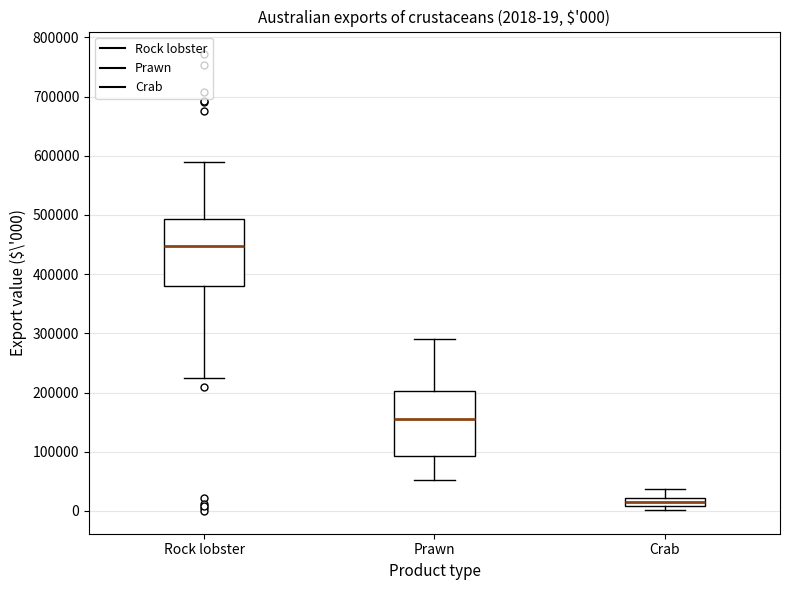

Which box's median line is the lowest?

Crab